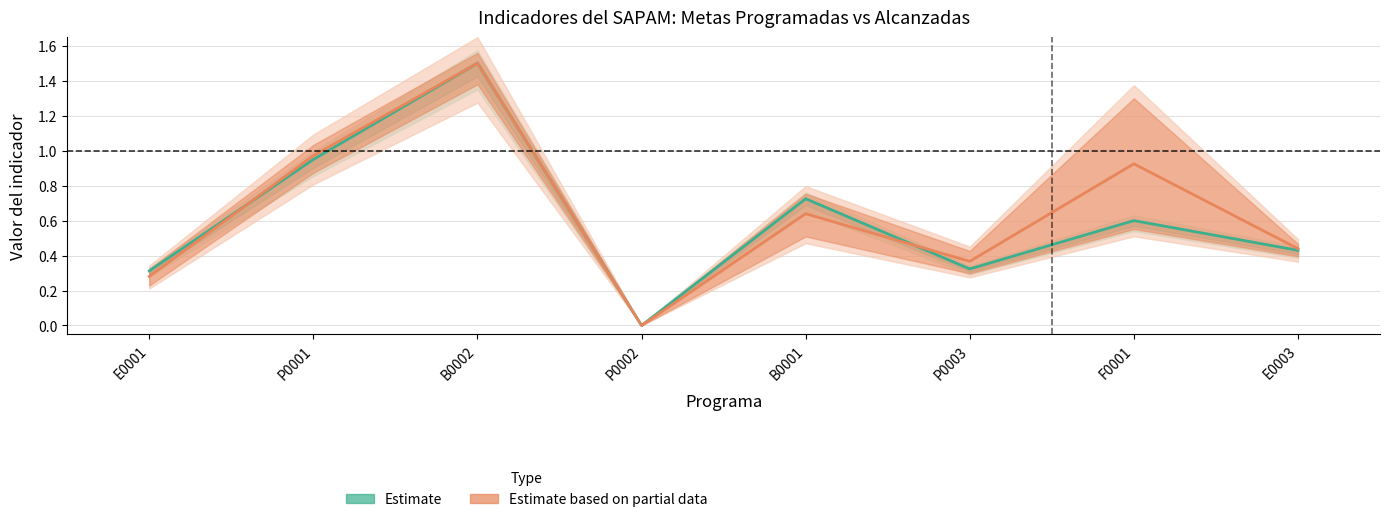

Is the value of Estimate at F0001 greater than the value of Estimate based on partial data at F0001?

No